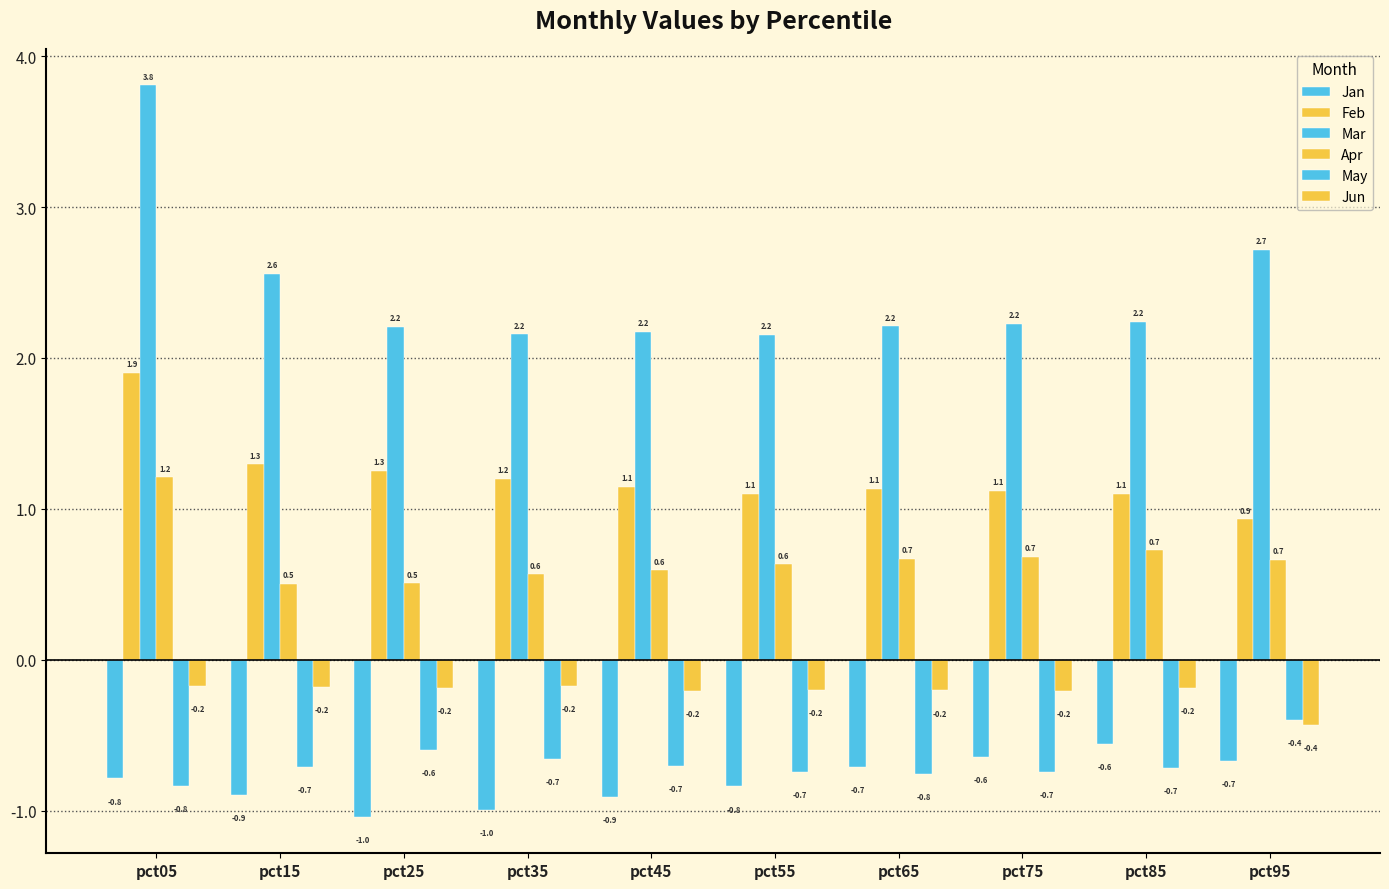

Is it true that Mar equals 3.5 at pct45?

False